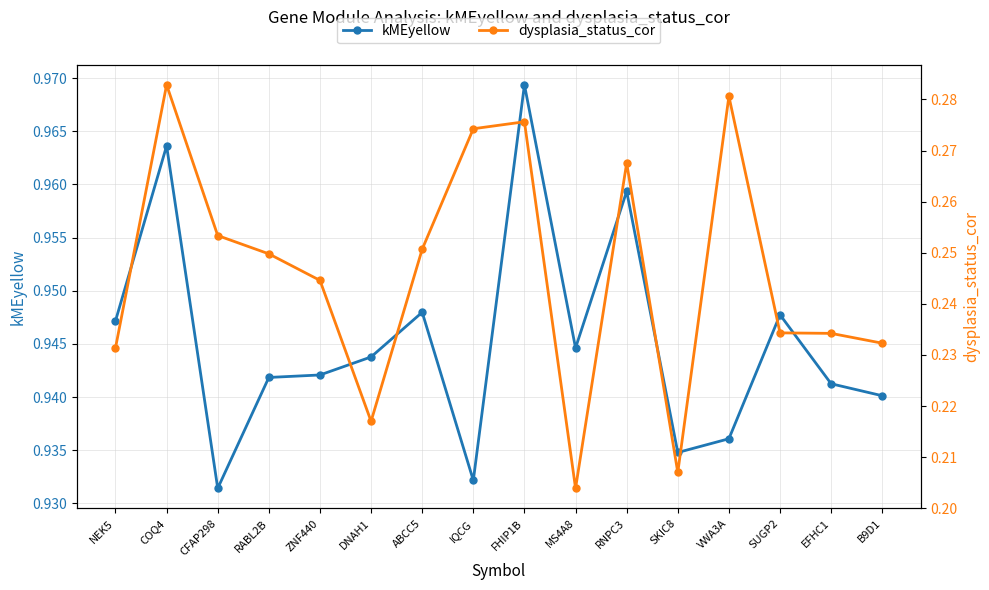

Is the value of dysplasia_status_cor at SUGP2 greater than the value of kMEyellow at RNPC3?

No